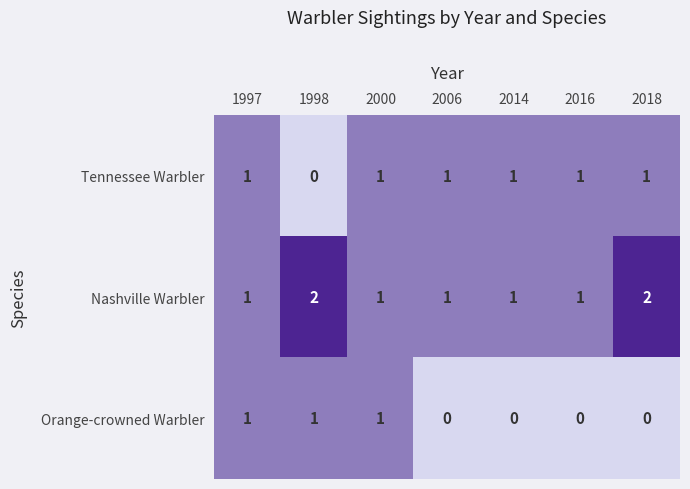

How many series are shown in this chart?

3